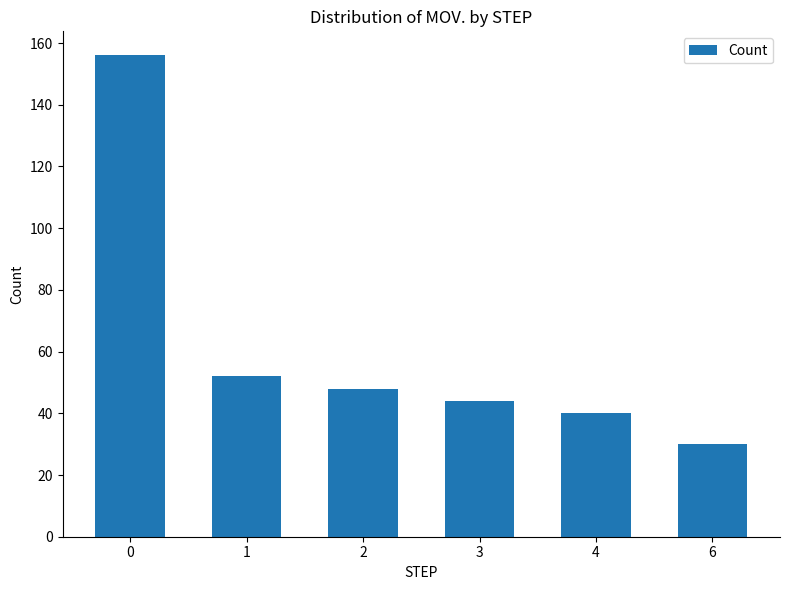

True or false: the data shows 40 at 4.

True